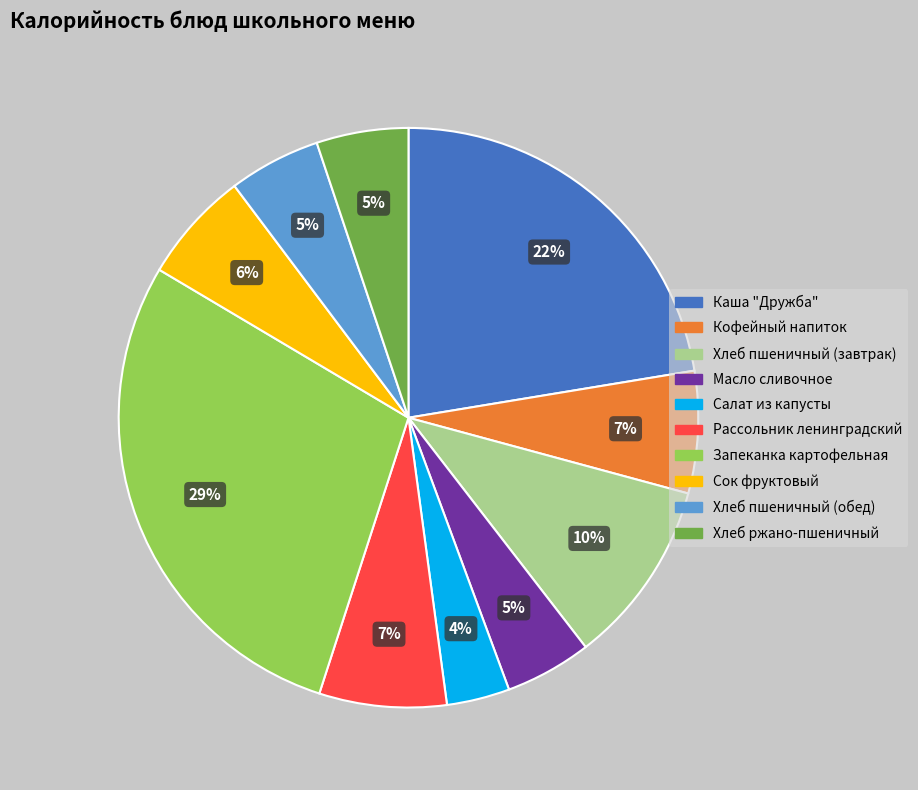

Is there a majority slice in this chart?

No